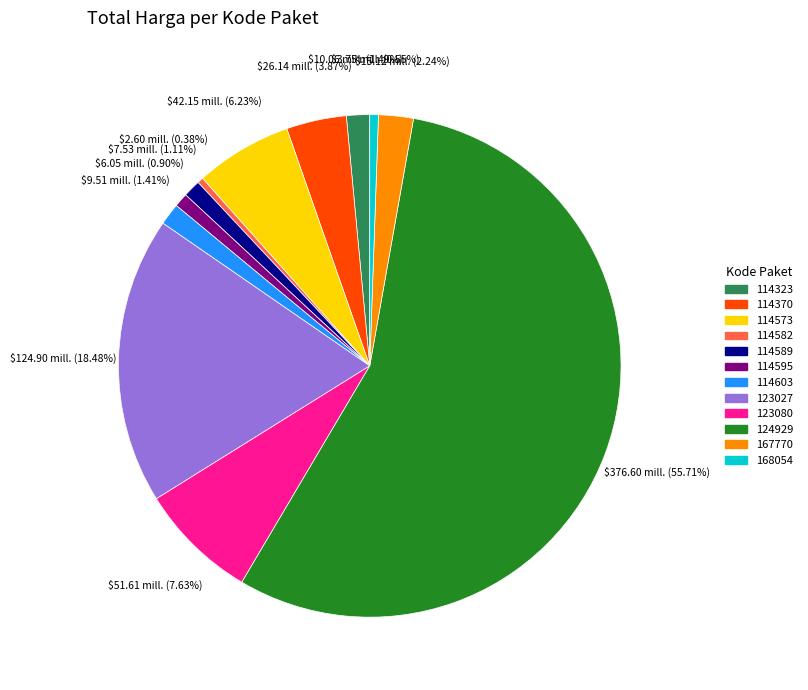

Is there any slice that represents more than half of the pie?

Yes